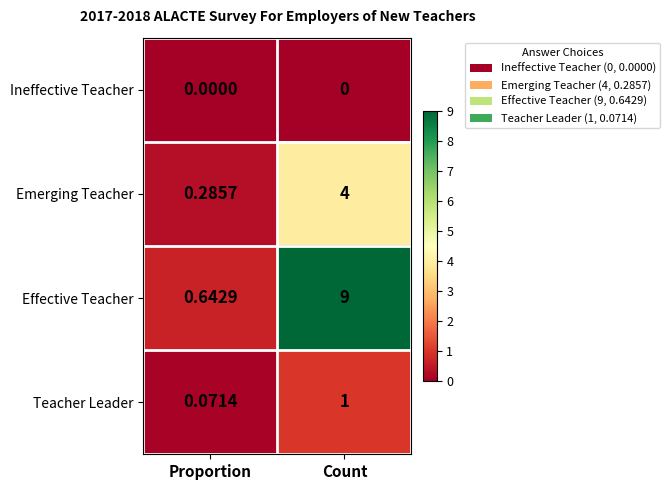

Where is Teacher Leader nearest to the value 0?

Proportion